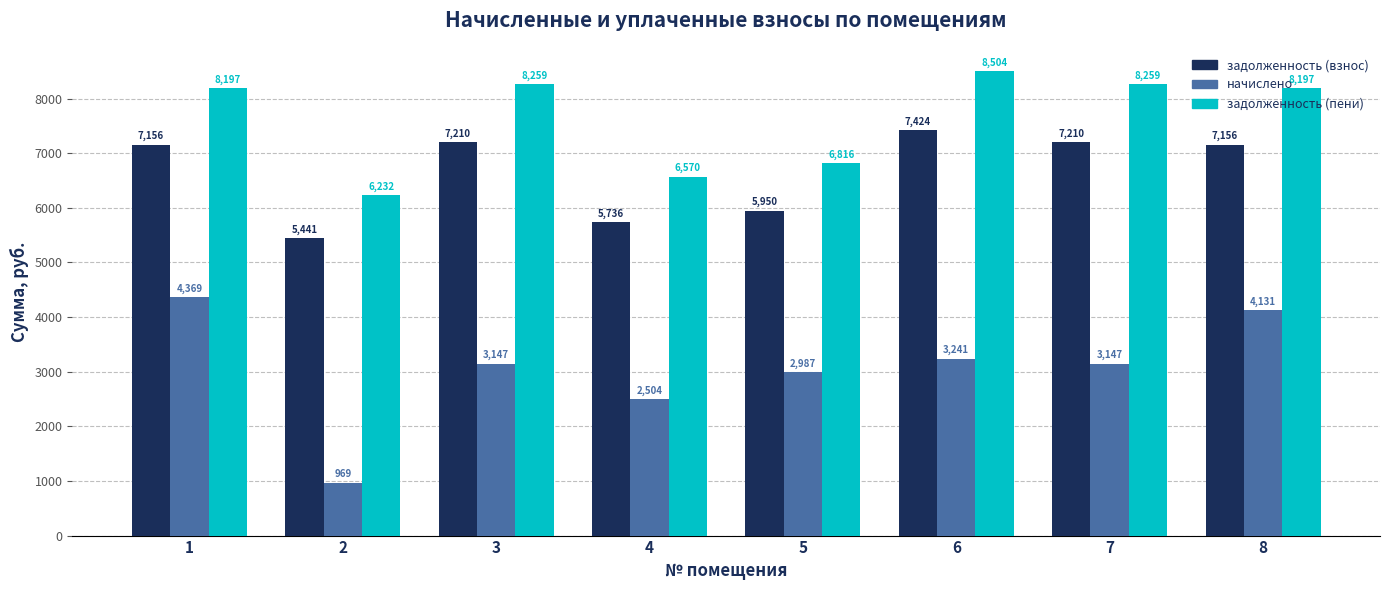

At 3, list the series in order from smallest to largest.

начислено, задолженность (взнос), задолженность (пени)